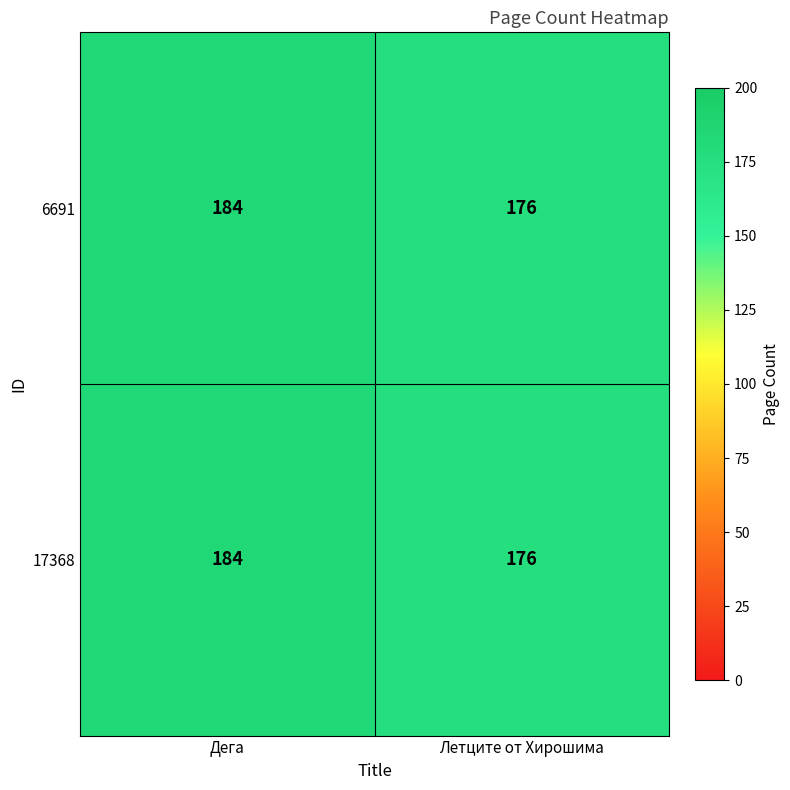

At which category is the sum across all series the highest?

Дега